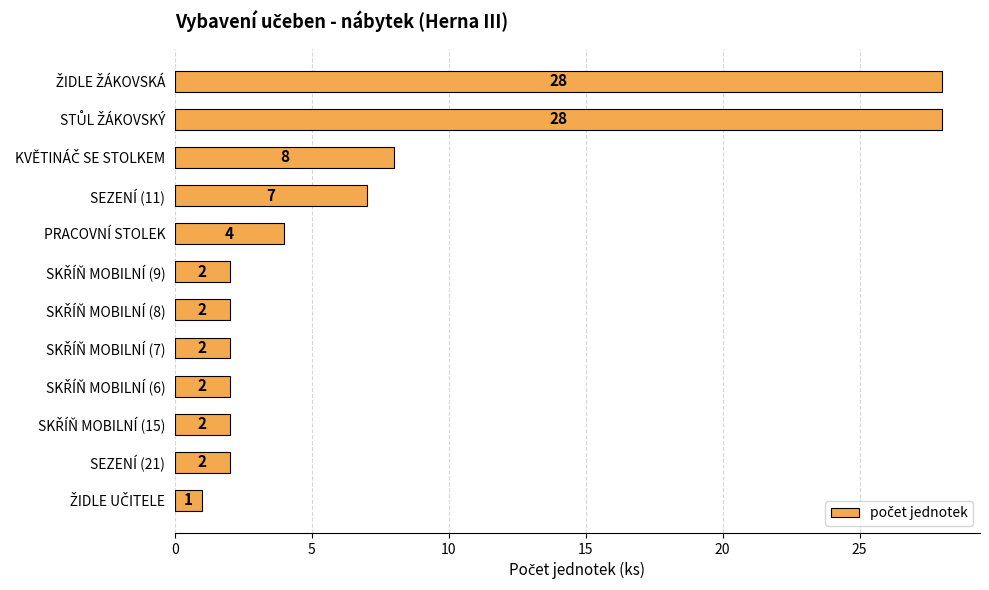

What is the greatest value displayed?

28